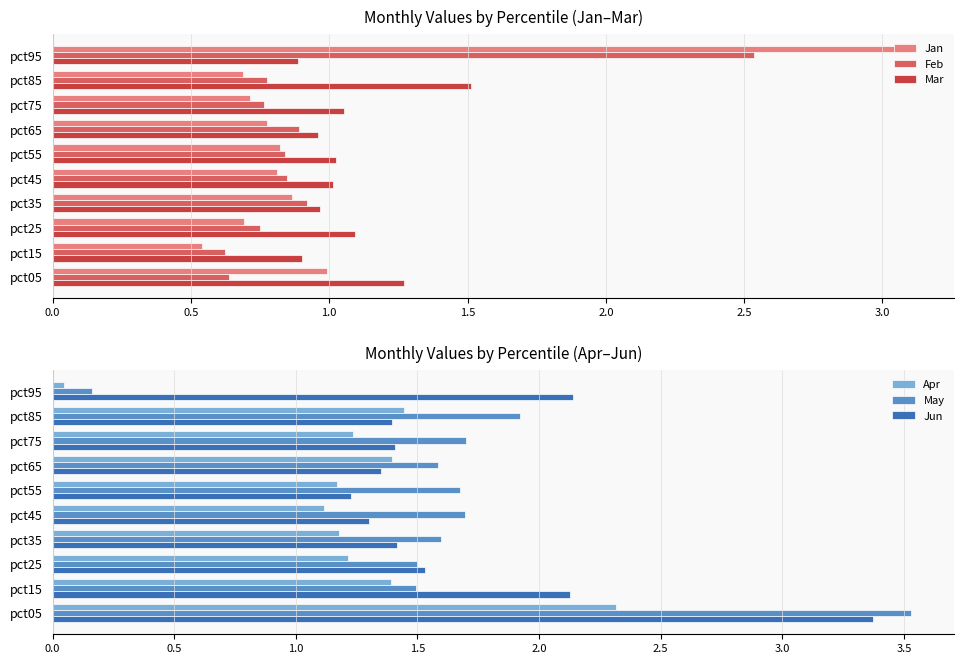

At how many categories does at least one series exceed 0?

10